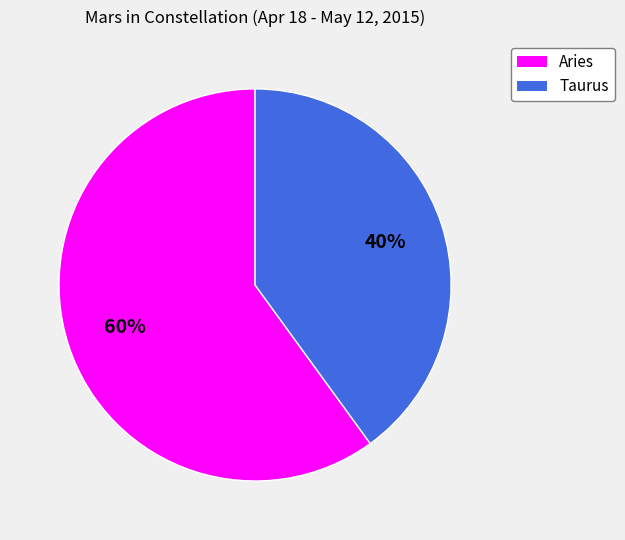

Which slice is the largest?

Aries